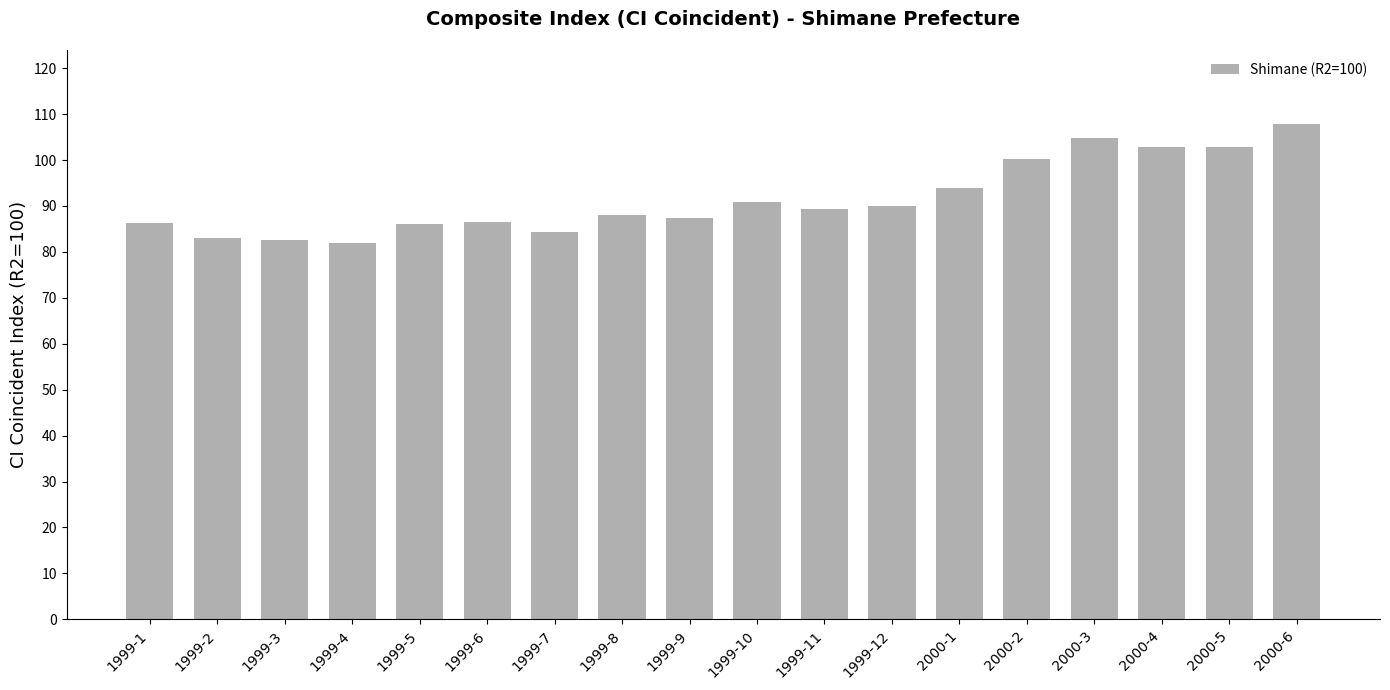

What is the sum of all values?

1648.8